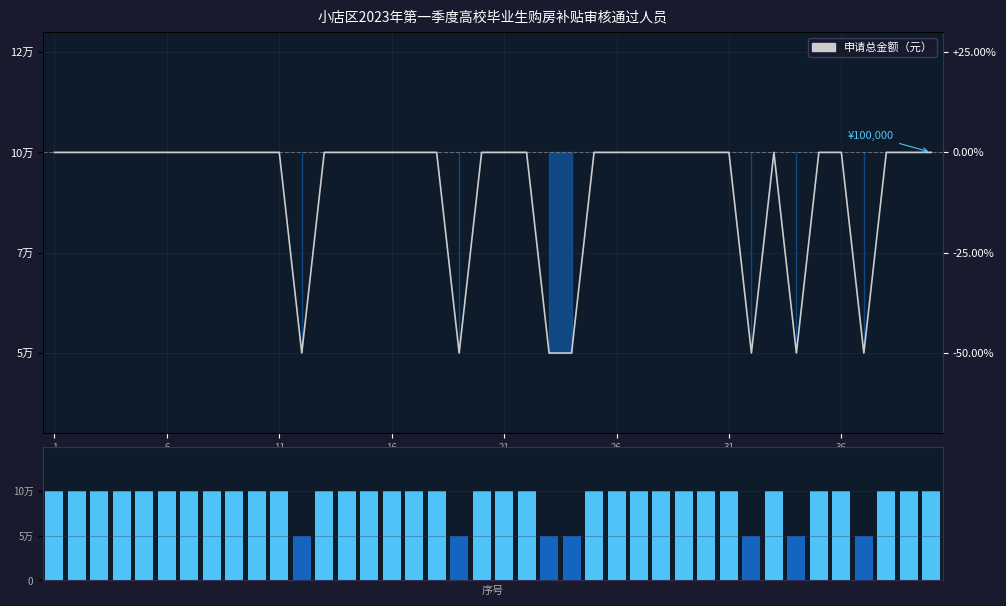

What is the total value across all series at 22?

100000